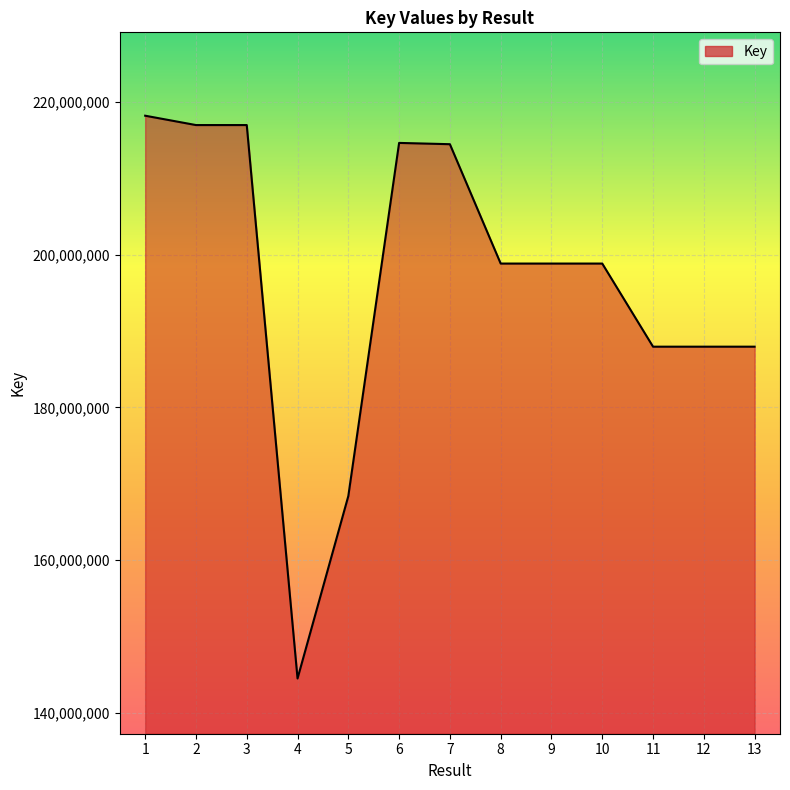

How many lines are shown in the chart?

1